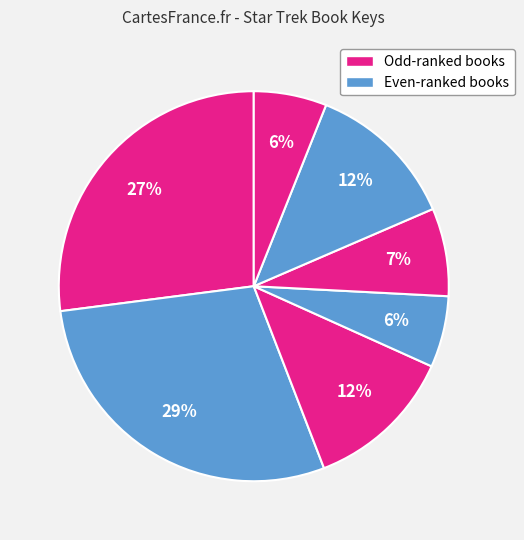

Count the number of slices in the pie.

7